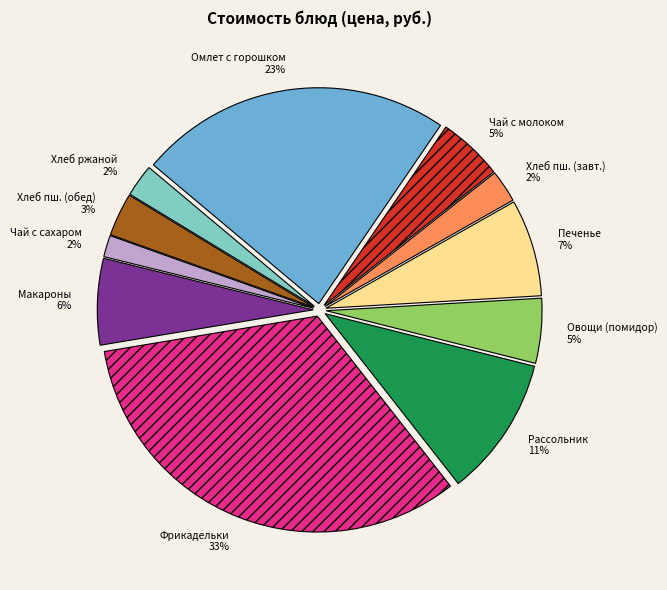

How many slices are in this pie chart?

11